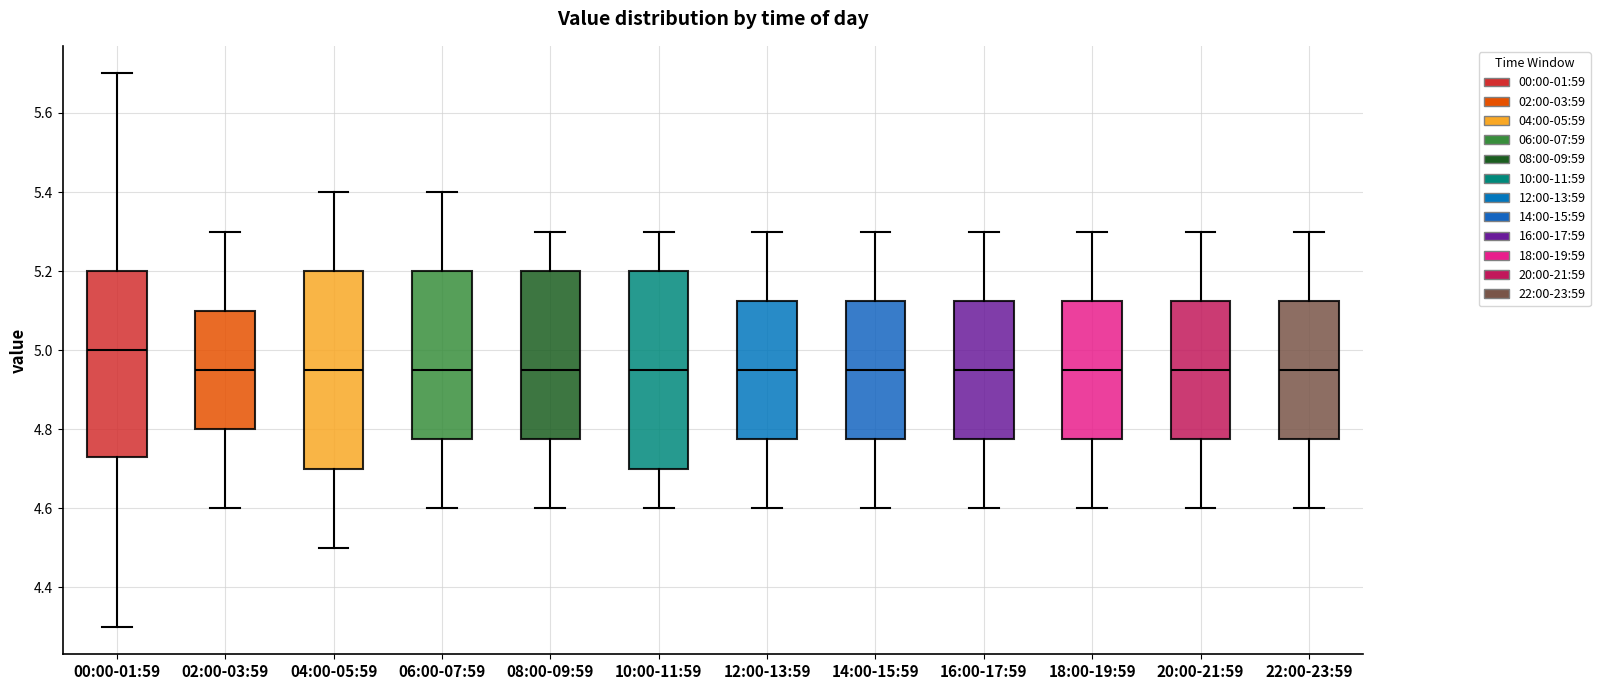

Where does the upper whisker of the box for 12:00-13:59 end on the y-axis? The values are not printed on the chart, so give them approximately, as read against the axis.

5.30